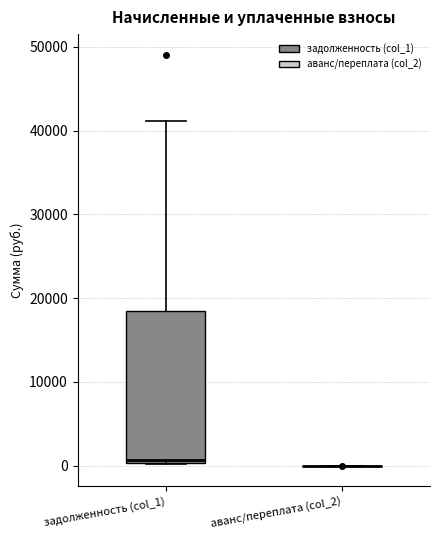

Reading left to right, transcribe this box plot: for each box, give where its median line is, the range the box spans, and where its two whiskers end, as read against the y-axis. The values are not printed on the chart, so give them approximately, as read against the axis.

задолженность (col_1): median 1000, box 0 to 18000, whiskers 0 to 41000
аванс/переплата (col_2): box collapsed to a line at 0, whiskers 0 to 0